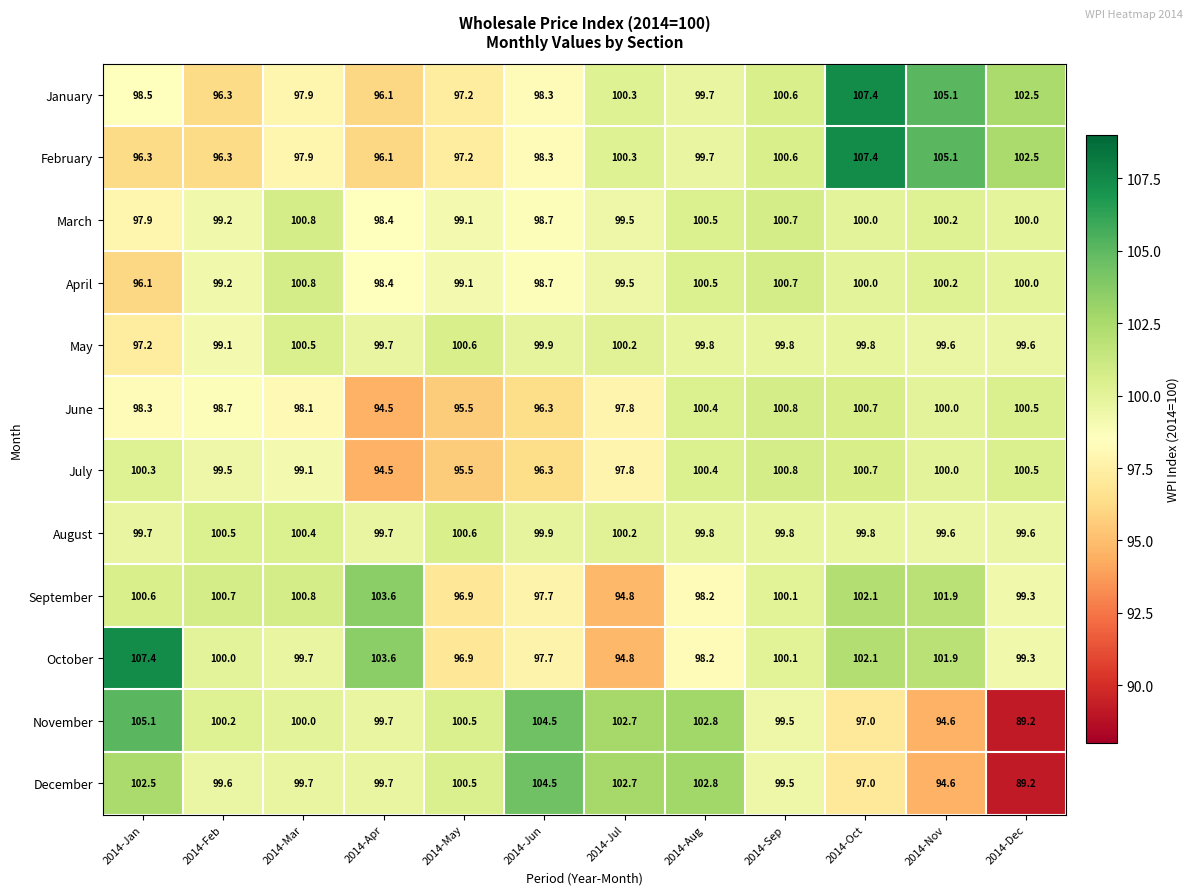

What is the spread (max minus min) of values at 2014-Oct?

10.4